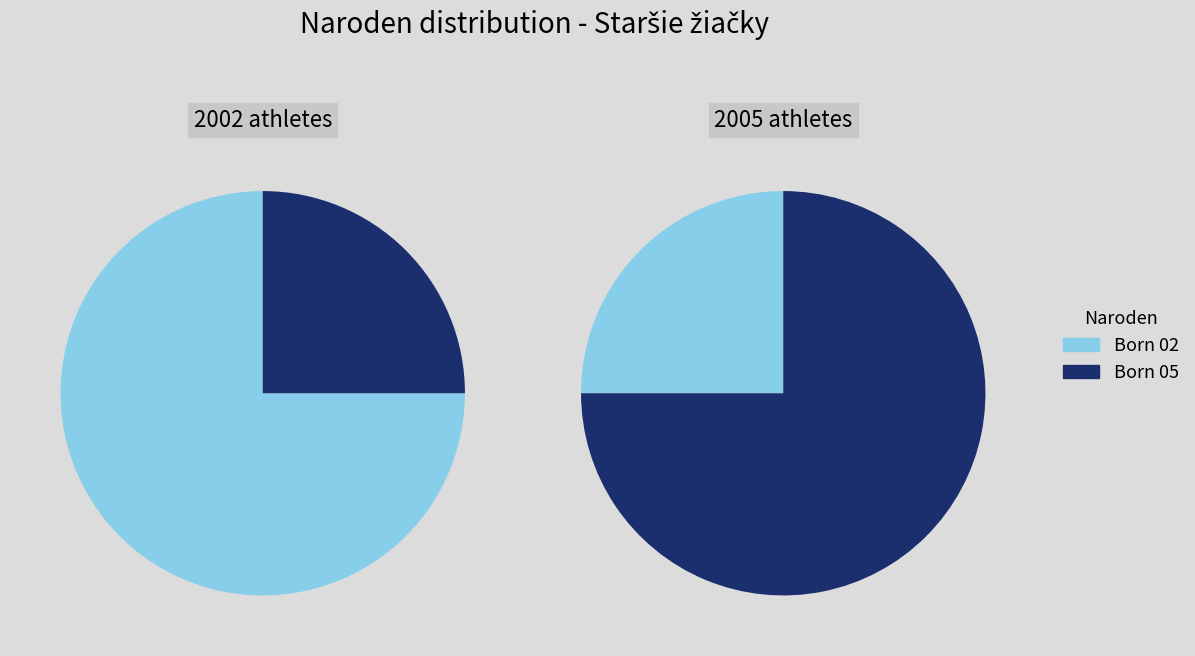

Is it true that Adamcová Romana is 29% of the pie?

False